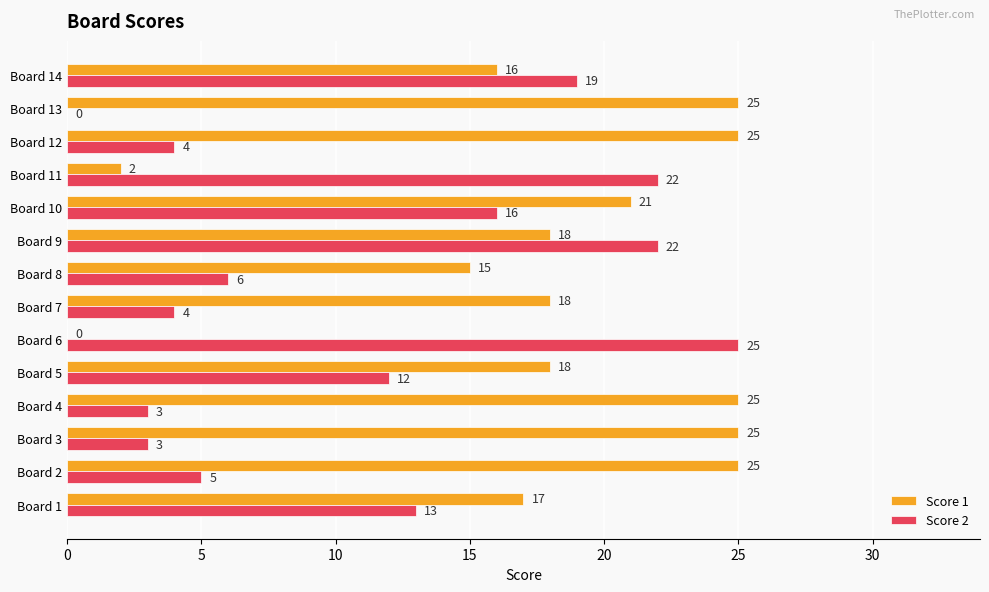

What is the average value of the Score 2 series?

11